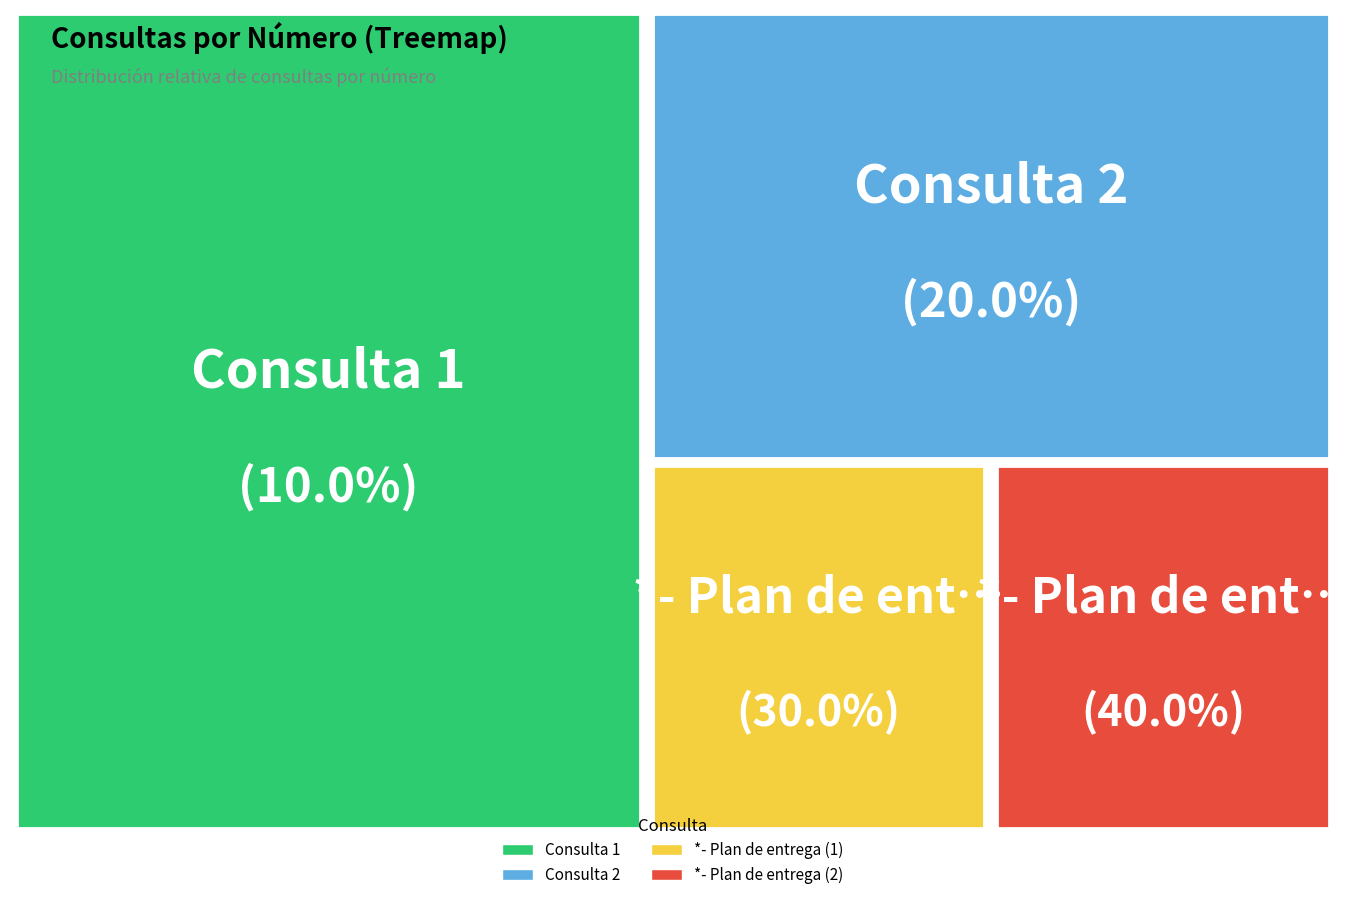

Is there any slice that represents more than half of the pie?

No